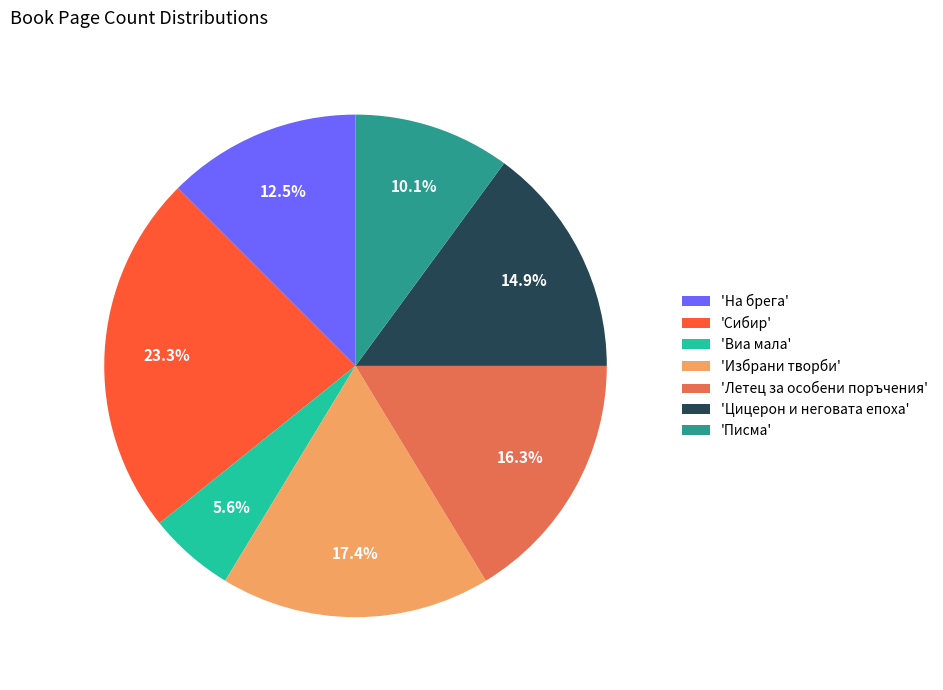

Does any single category account for the majority?

No